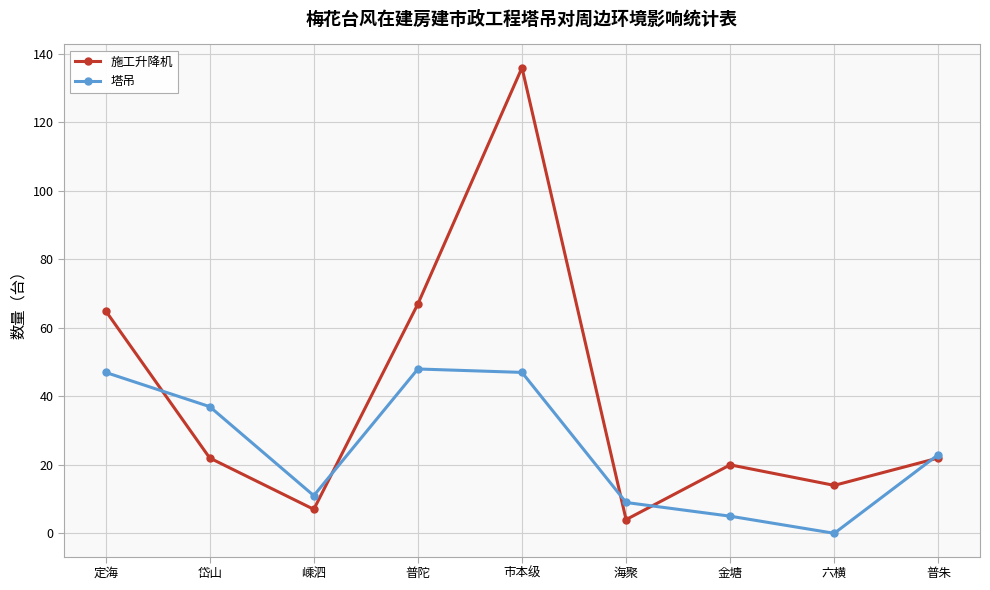

Between which two adjacent categories do 施工升降机 and 塔吊 first intersect?

定海 and 岱山